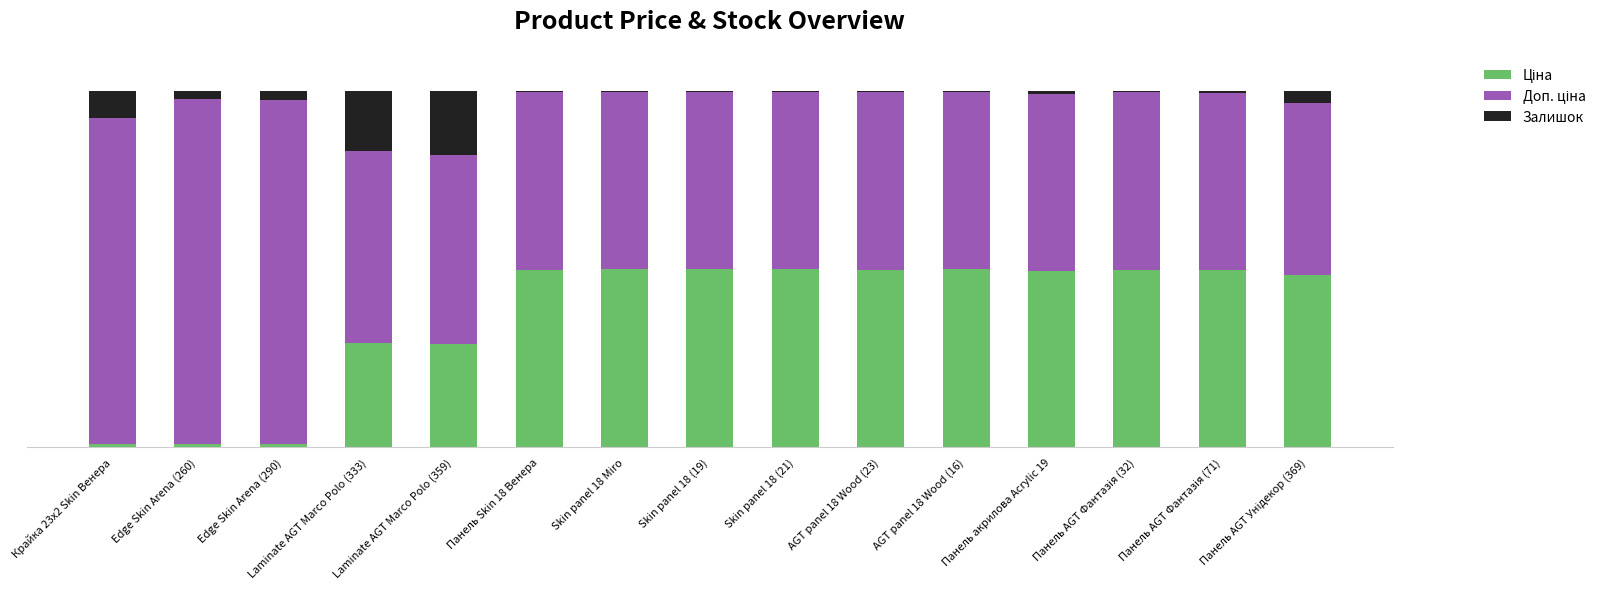

Between Крайка 23x2 Skin Венера and Edge Skin Arena (290), which series saw the biggest shift?

Залишок